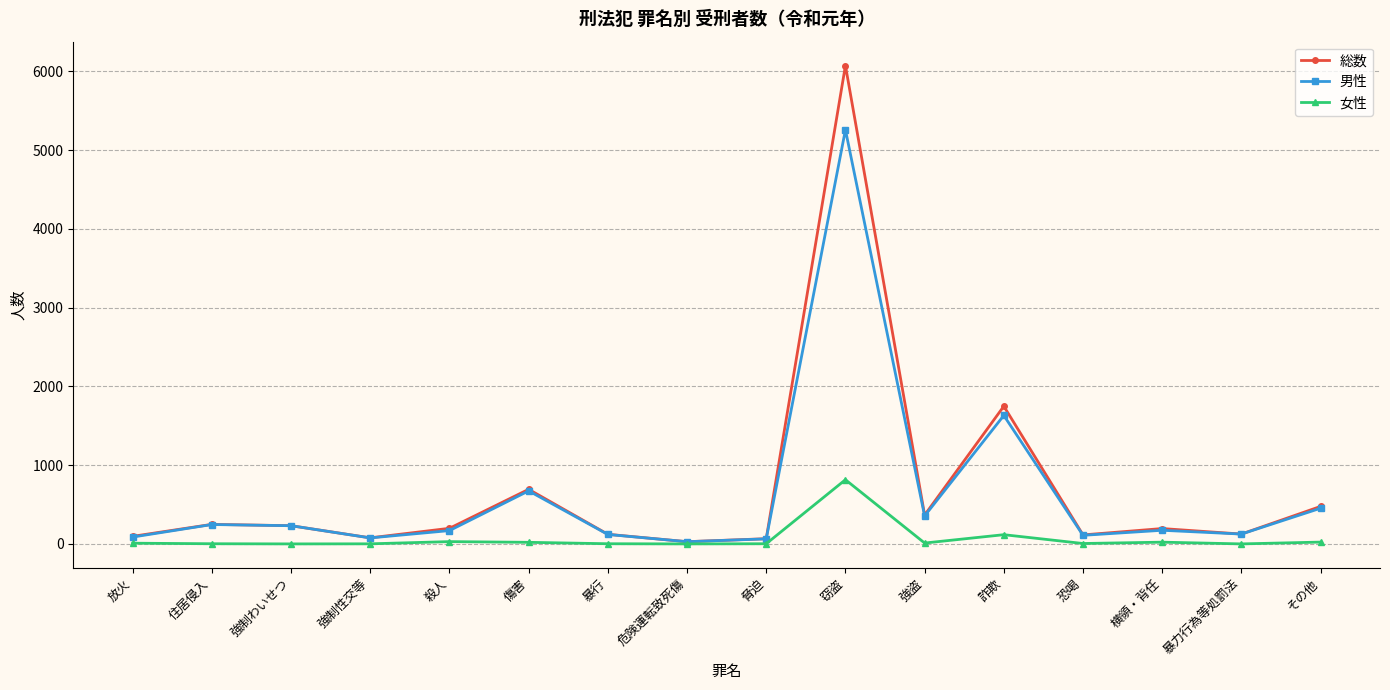

Between 住居侵入 and 詐欺, which series saw the biggest shift?

総数